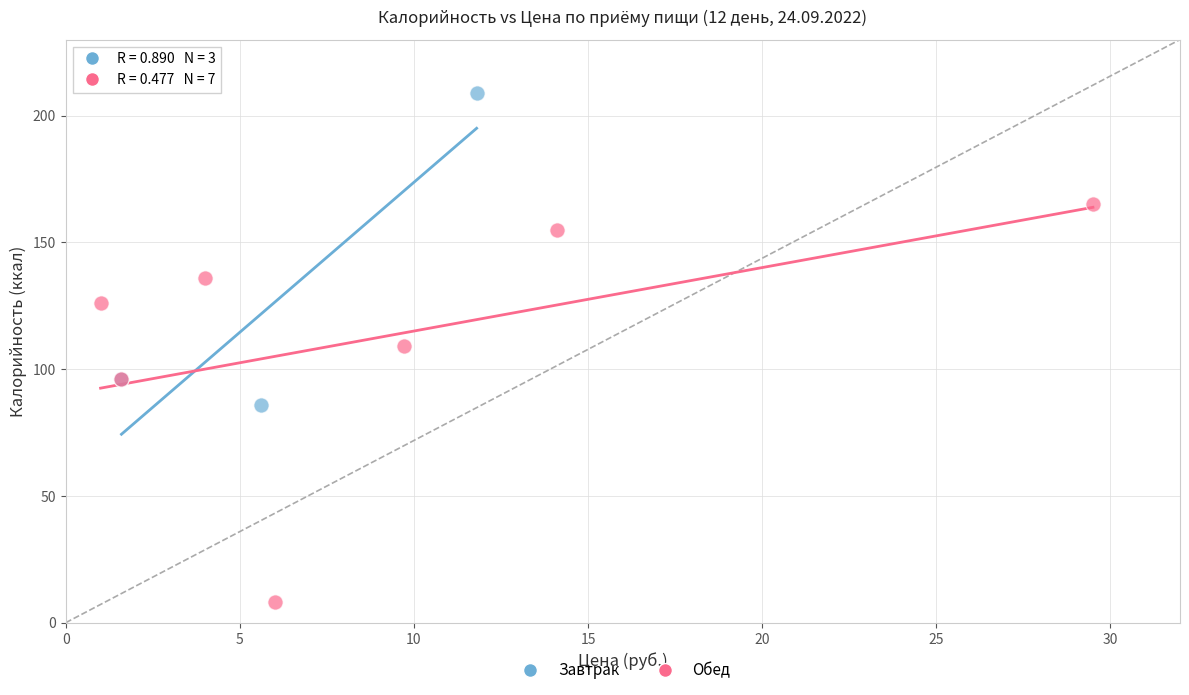

Which series contains the highest Y value?

Завтрак